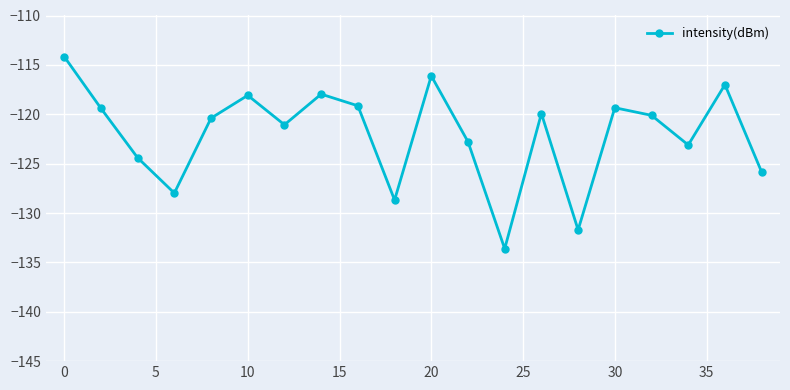

How many points are lower than both their immediate neighbors (excluding endpoints)?

6